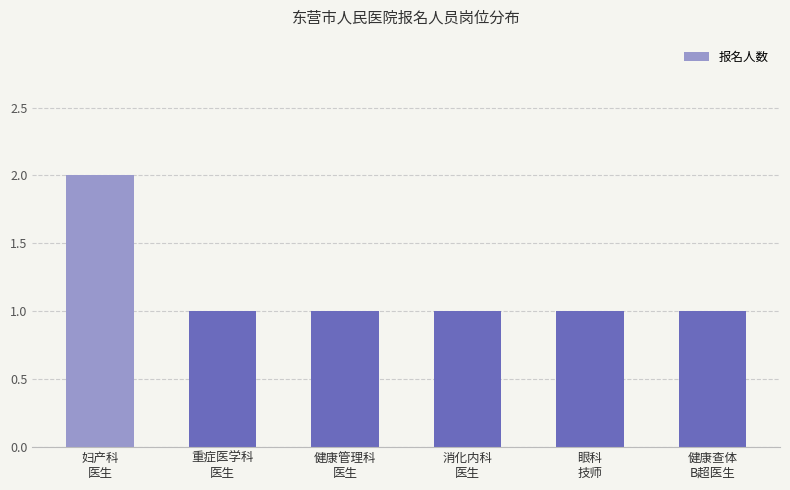

What is the sum of all values?

7